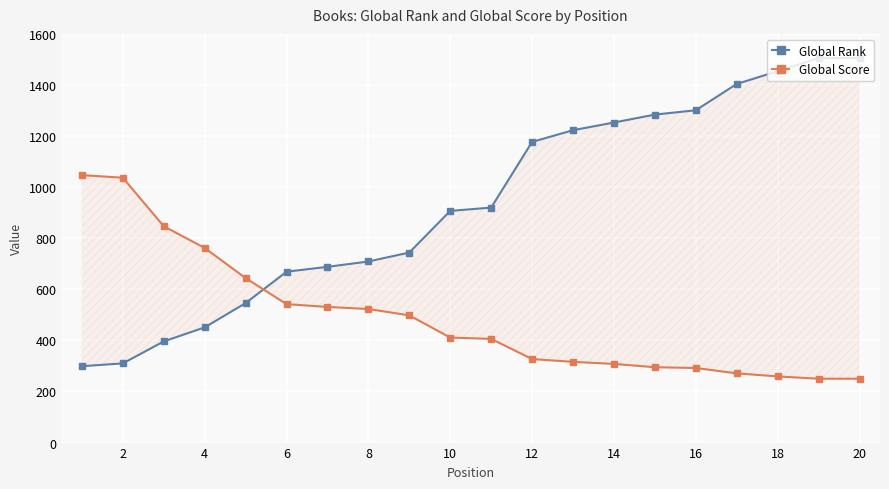

What is the sum of all Global Rank values?

18746